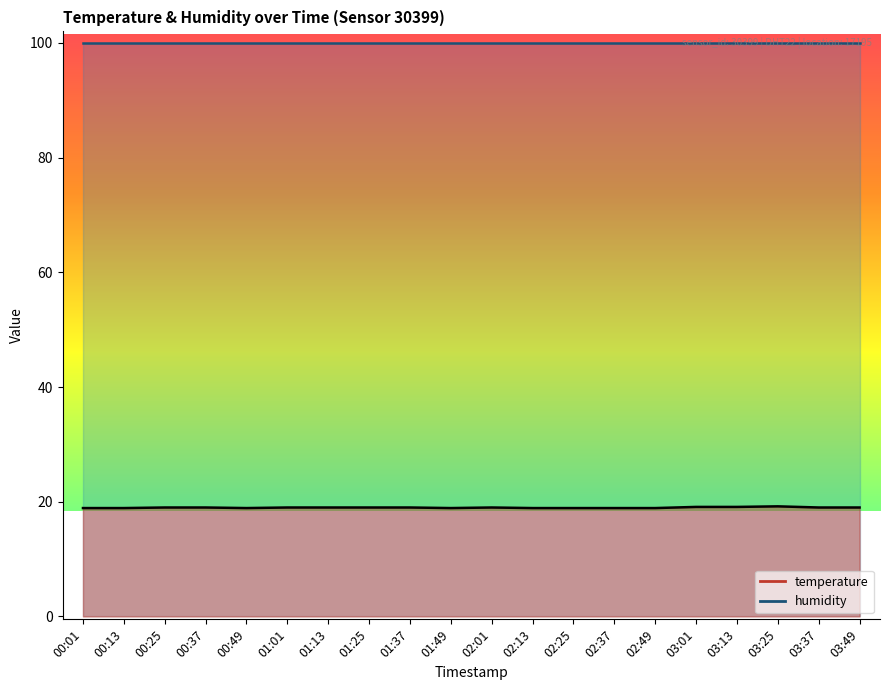

What value does the data have at 00:13?

18.9